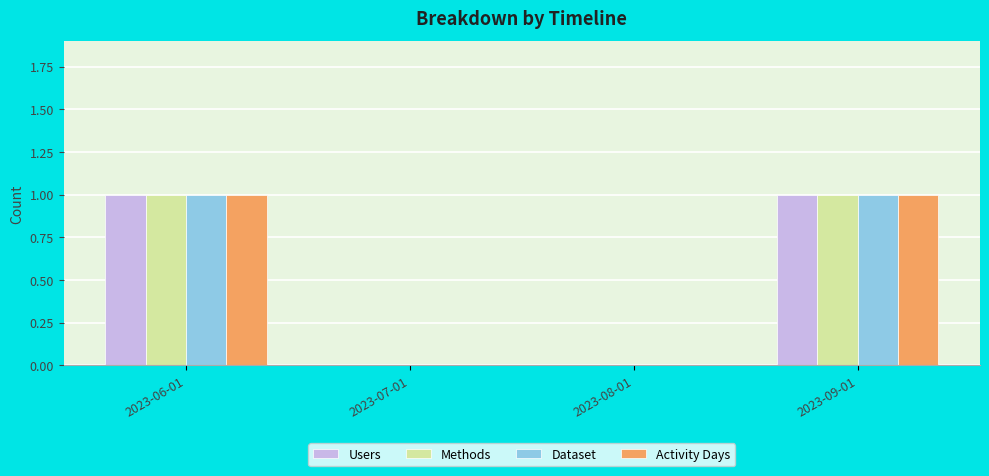

True or false: Activity Days has a value of 1 at 2023-06-01.

True